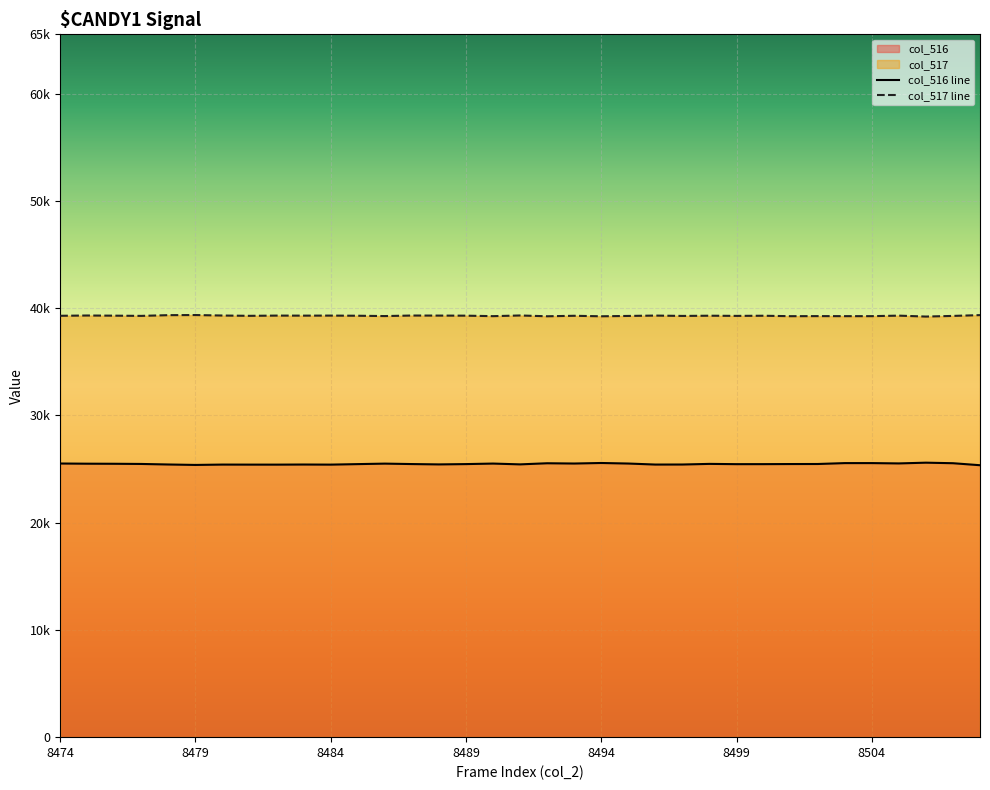

Which series has the largest total across all categories?

col_517 line